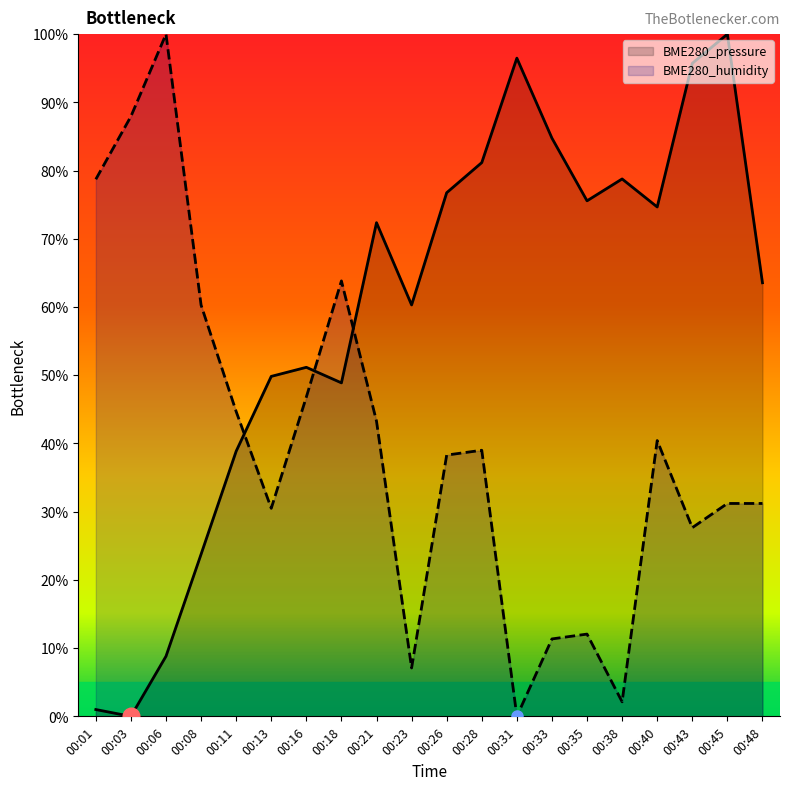

At which category does the chart reach its peak across all series?

00:45